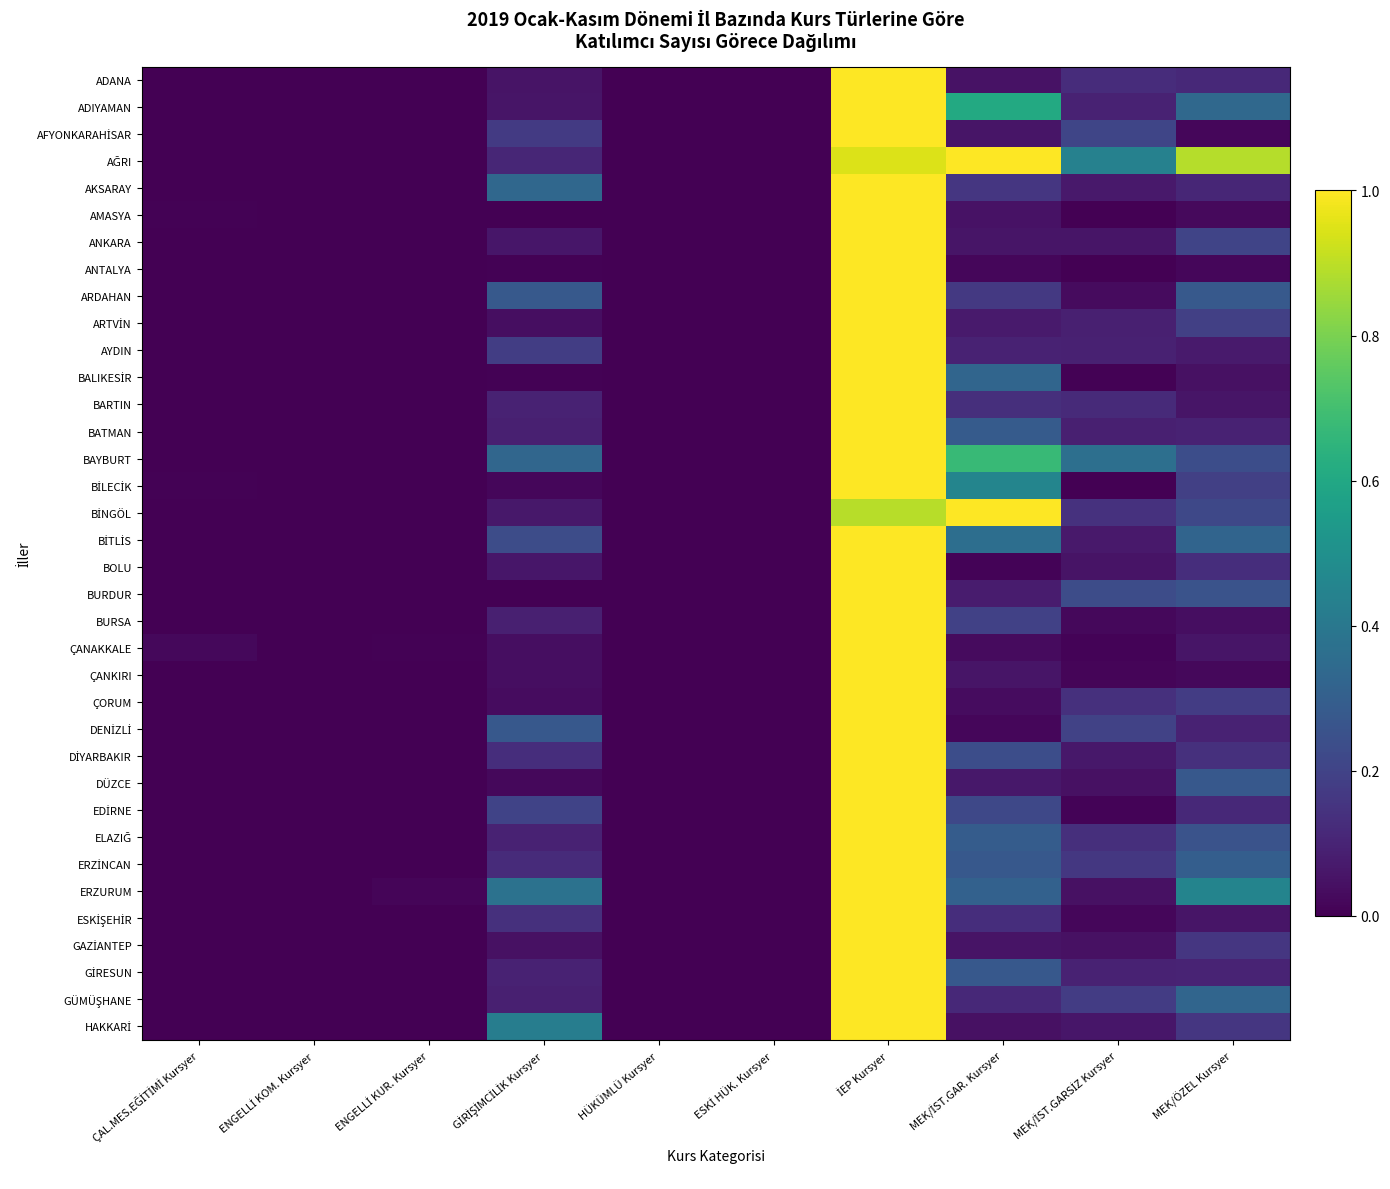

Which category has the lowest value across all series?

ÇAL.MES.EĞİTİMİ Kursyer